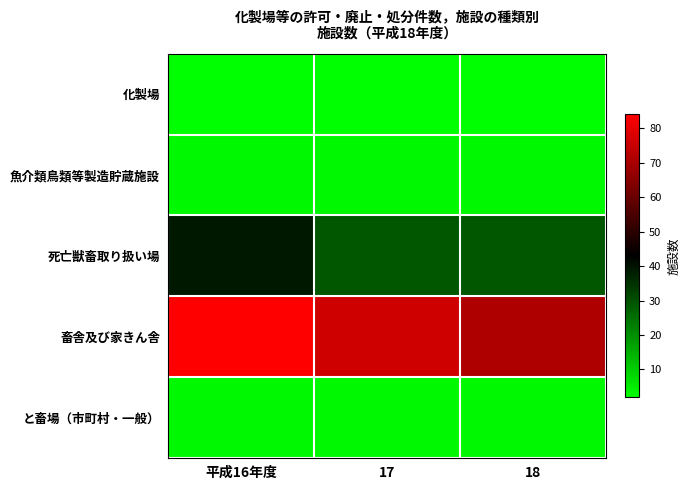

Reading right to left, list all the values displayed in this chart.

化製場: 18=2	17=2	平成16年度=2
魚介類鳥類等製造貯蔵施設: 18=3	17=3	平成16年度=3
死亡獣畜取り扱い場: 18=29	17=29	平成16年度=39
畜舎及び家きん舎: 18=71	17=76	平成16年度=84
と畜場（市町村・一般）: 18=3	17=3	平成16年度=3